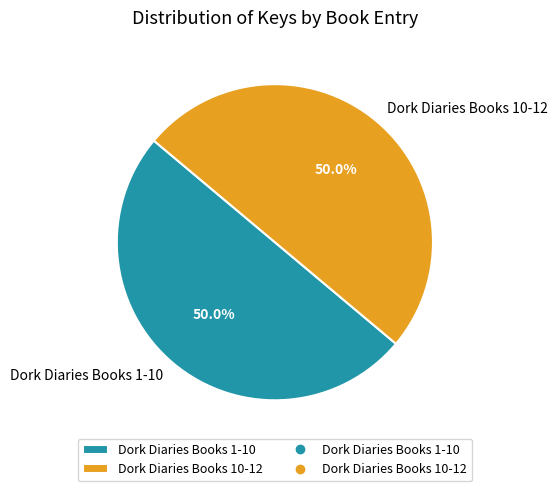

Is it true that Dork Diaries Books 1-10 is 50% of the pie?

True